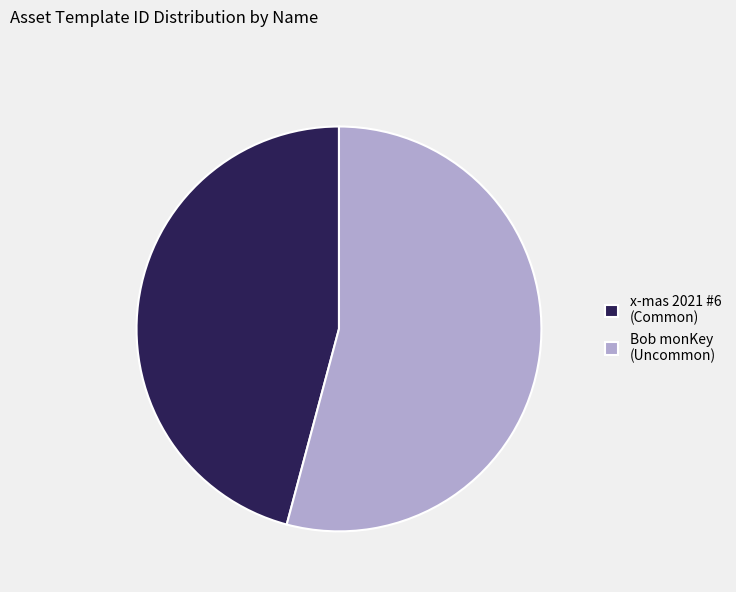

Do Bob monKey (Uncommon) and x-mas 2021 #6 (Common) together represent more than half of the pie?

Yes